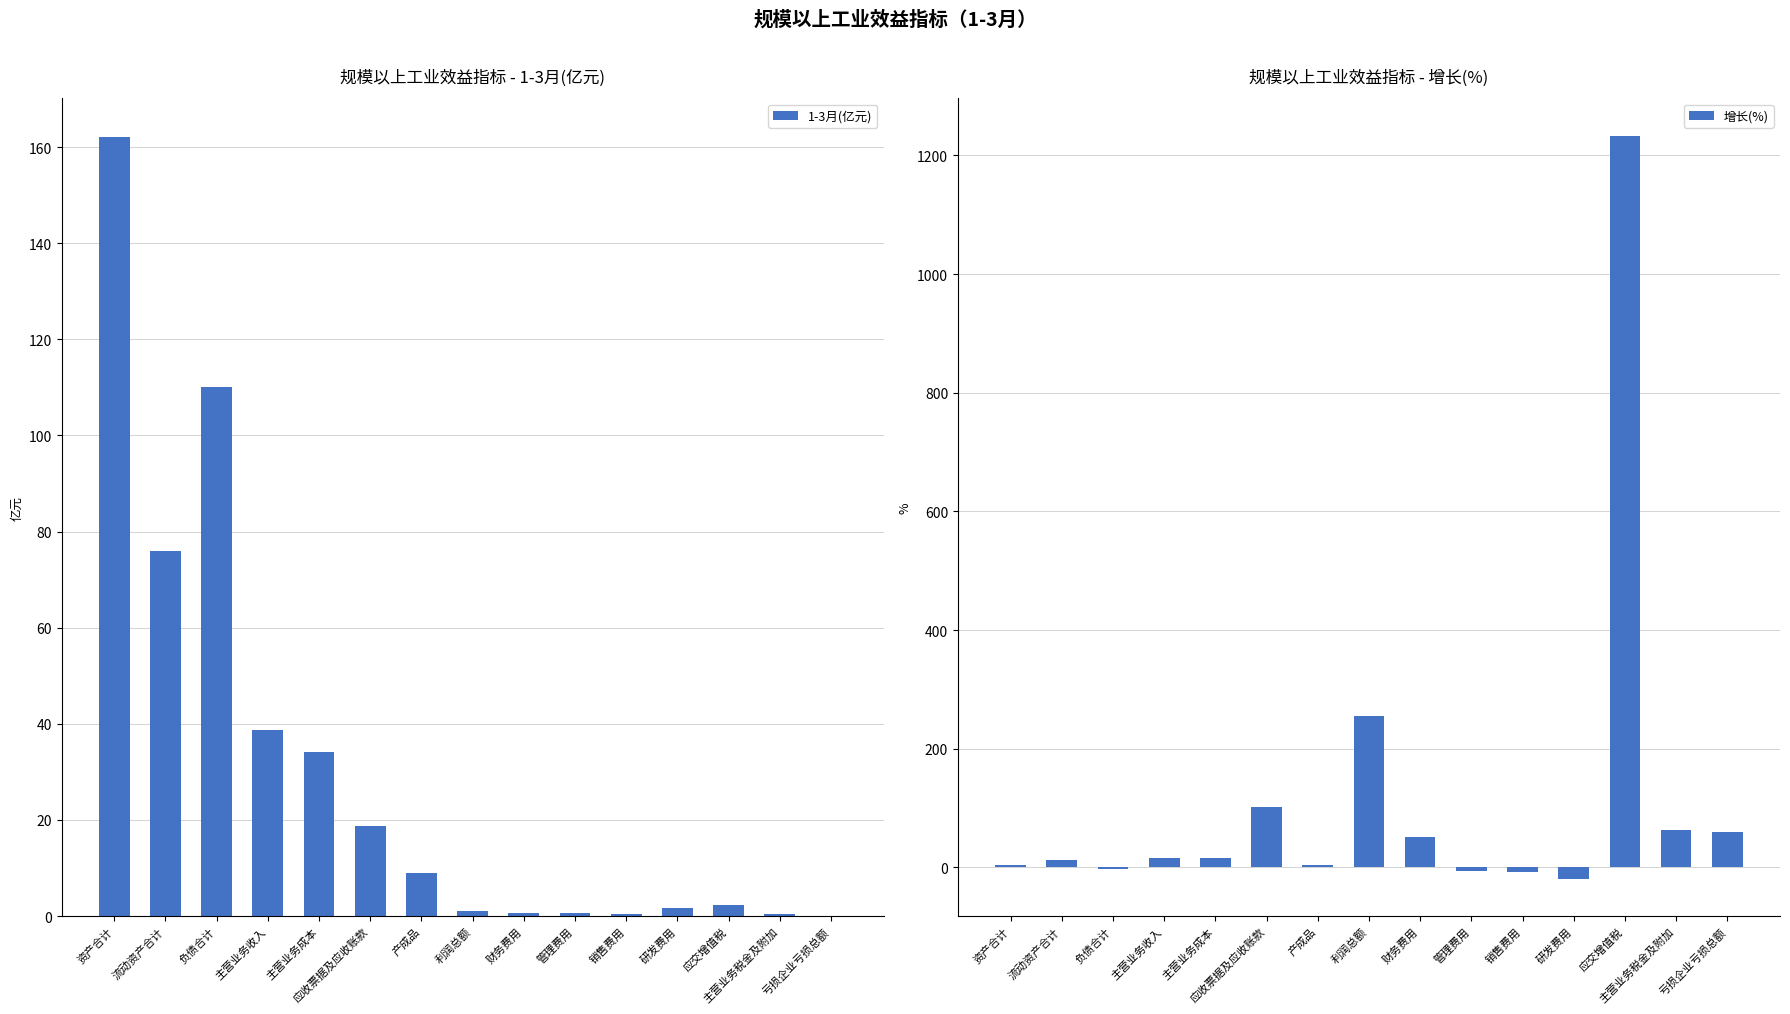

What is the label of the 13th bar from the right?

负债合计